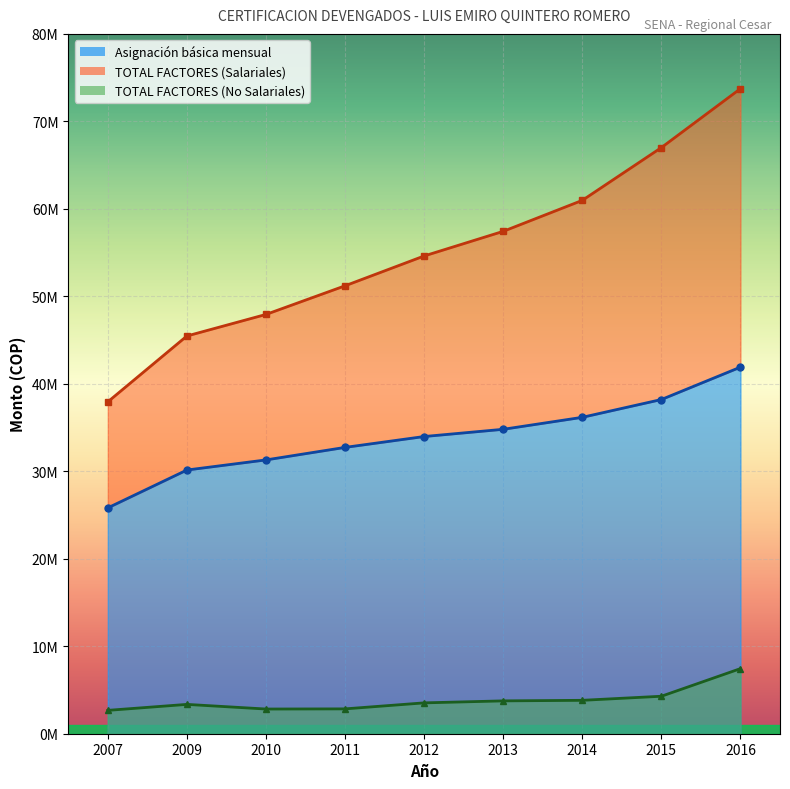

What is the value of the TOTAL FACTORES (Salariales) point at the 8th from the left?

67003770